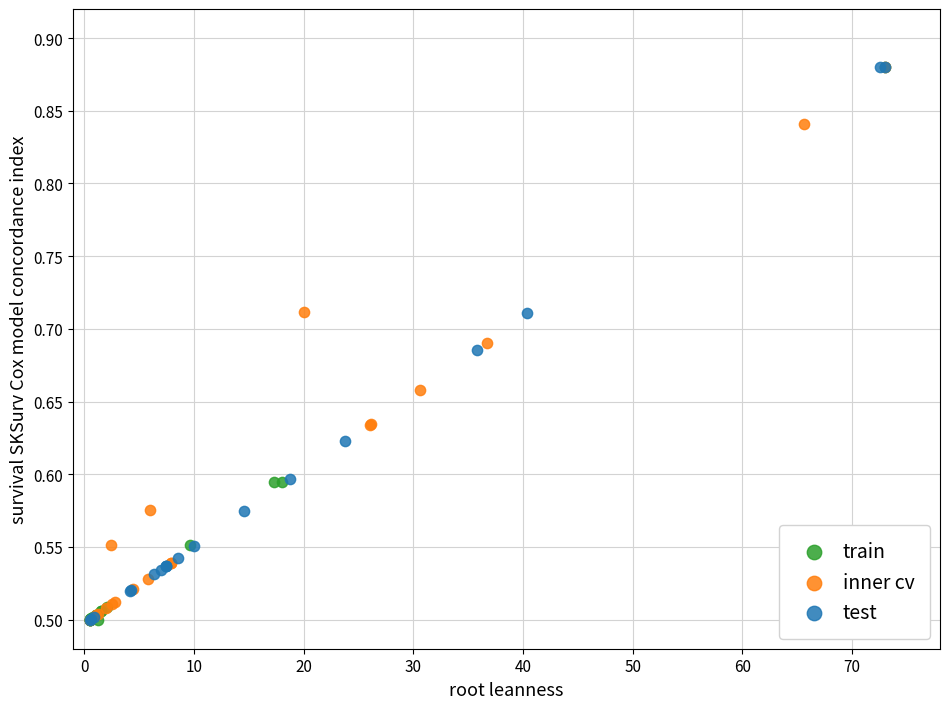

What are all the series names shown in the legend?

train, inner cv, test